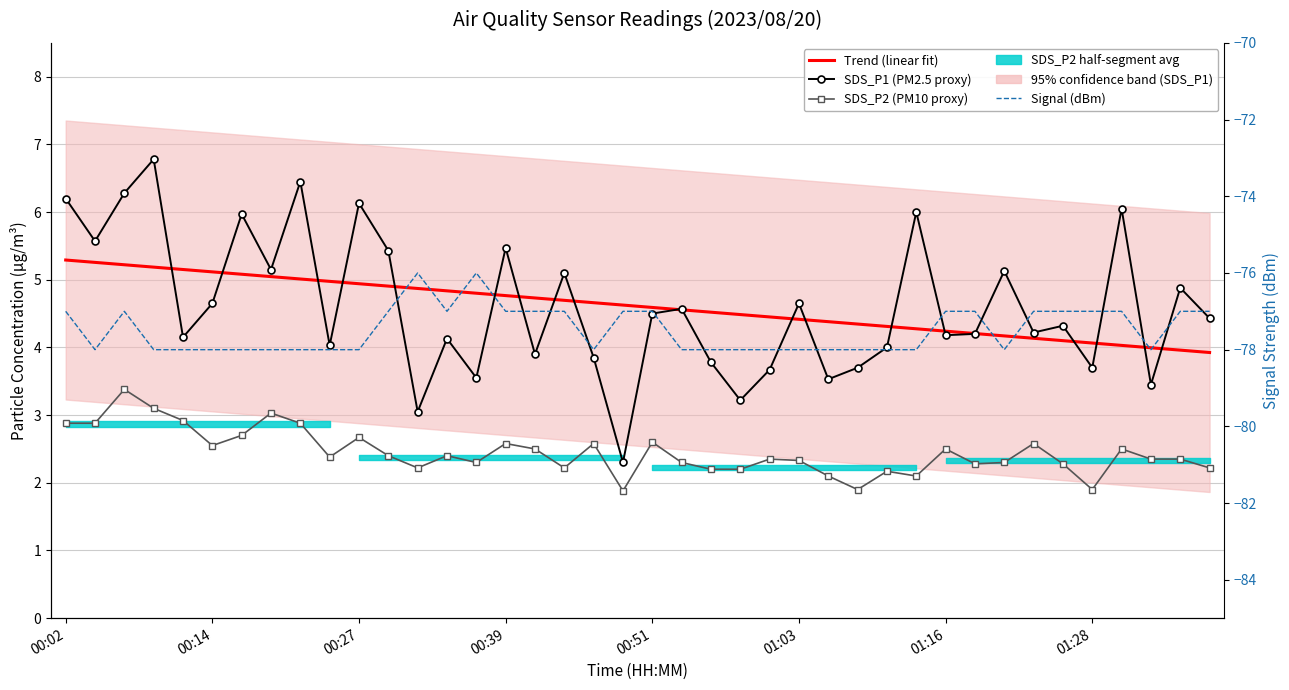

At which label does SDS_P1 (PM2.5 proxy) reach its minimum?

19